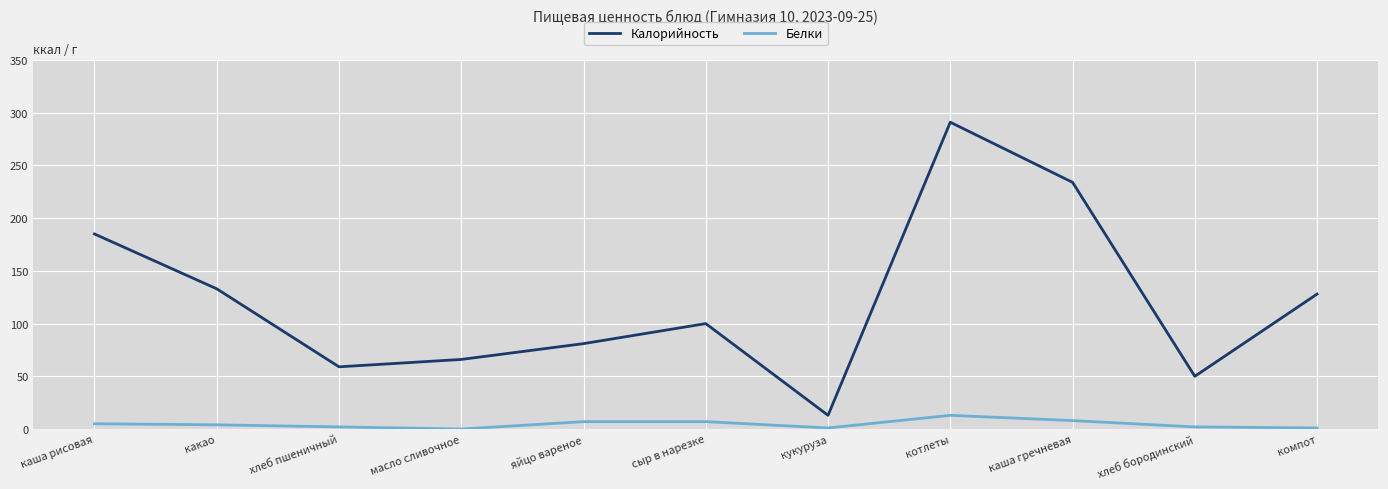

Which series changed the most between какао and кукуруза?

Калорийность